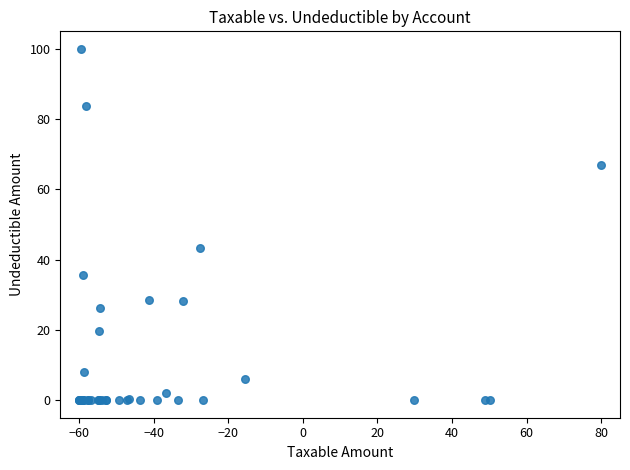

What Y value in the scatter plot is closest to 50?

43.3